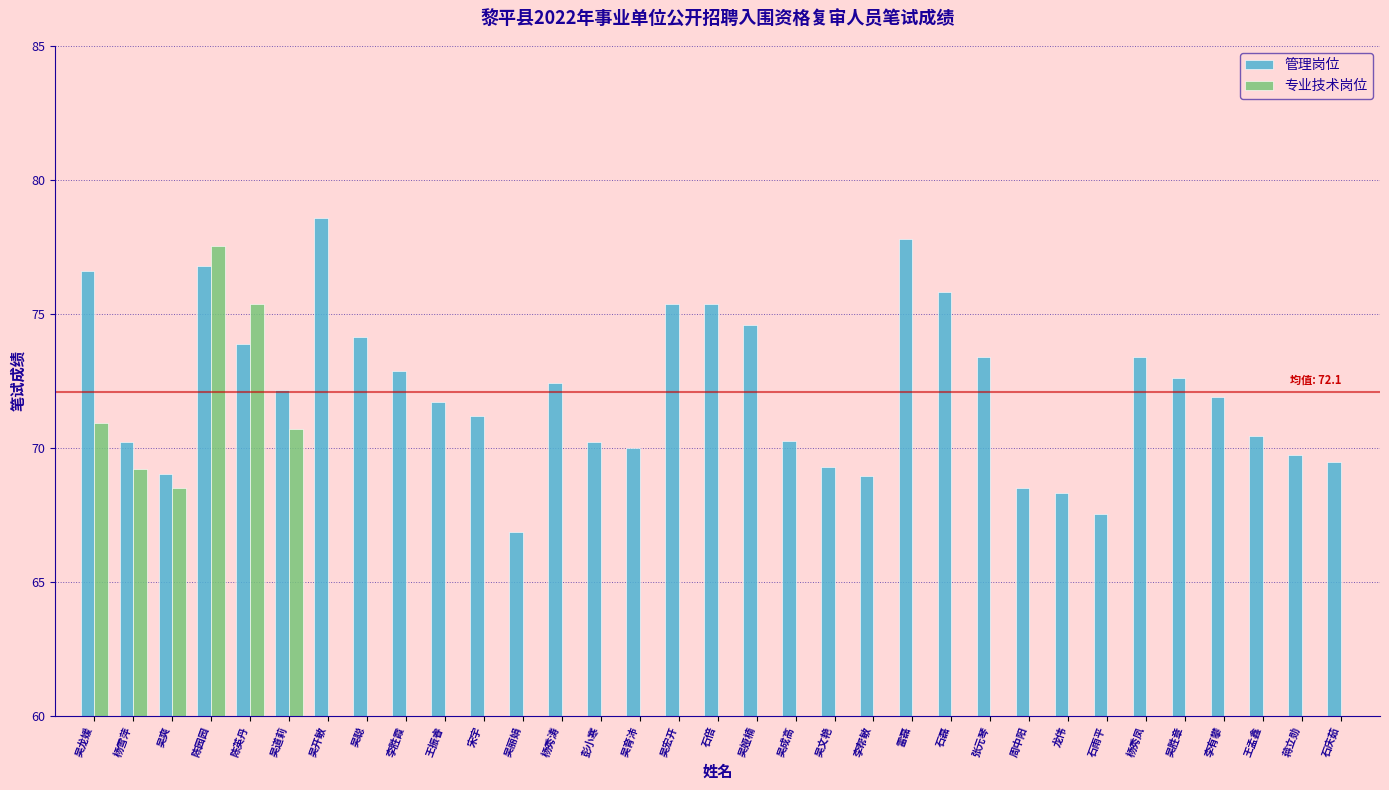

Rank the series by their maximum value, from lowest to highest.

专业技术岗位, 管理岗位